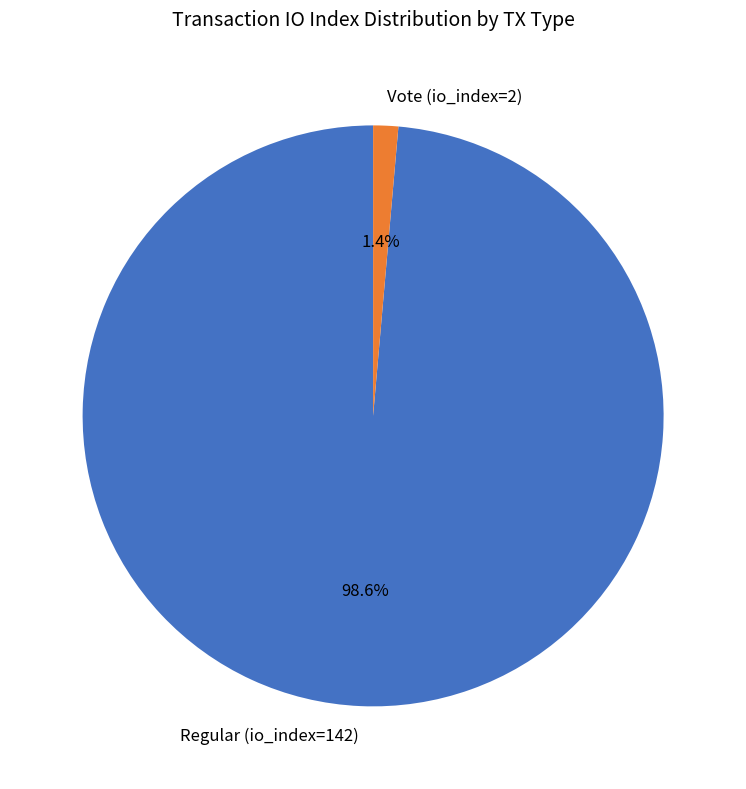

What is the majority slice?

Regular (io_index=142)